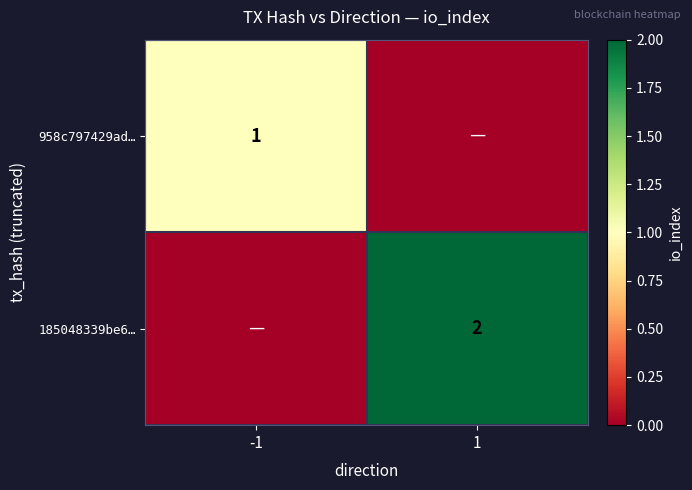

True or false: 958c797429ad… has a value of 2 at -1.

False